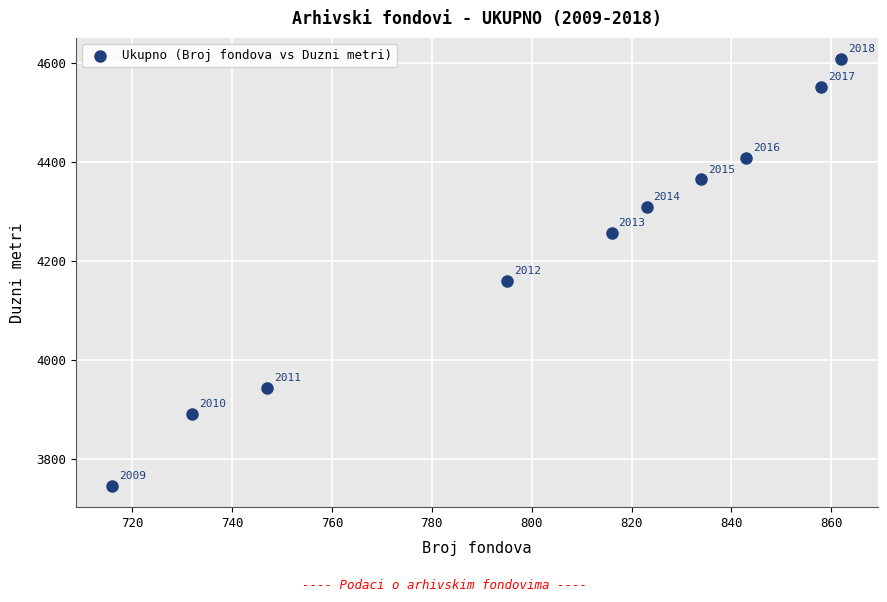

What is the average Y value?

4223